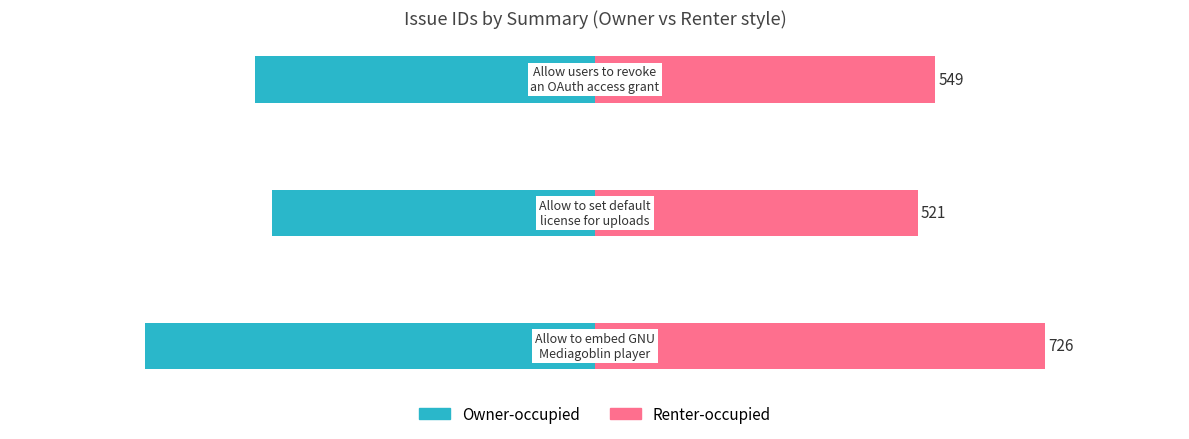

At −500, list the series in order from largest to smallest.

Renter-occupied, Owner-occupied